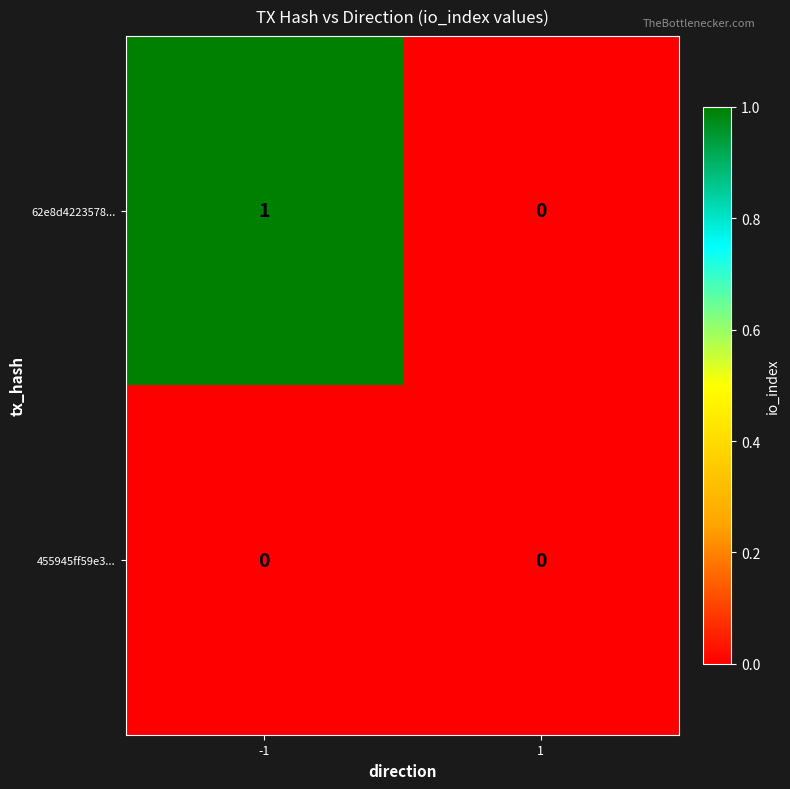

How many series are shown in this chart?

2